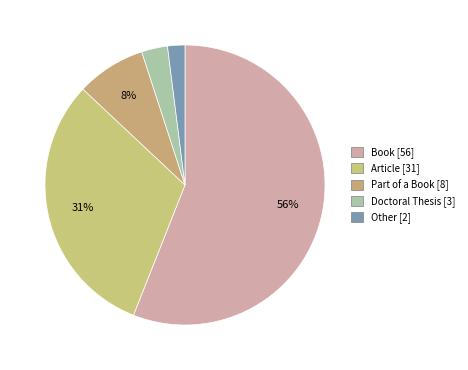

The Part of a Book [8] slice represents 22% of the pie. True or false?

False